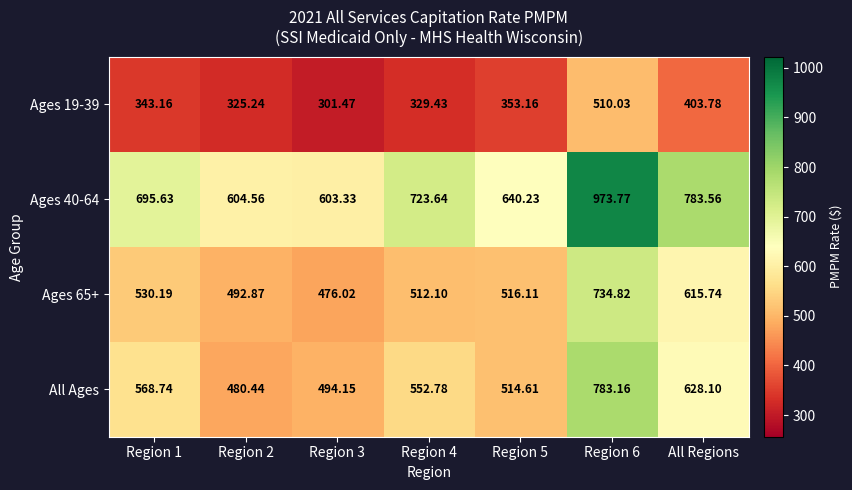

Is the value of Ages 19-39 at Region 2 greater than the value of All Ages at Region 1?

No